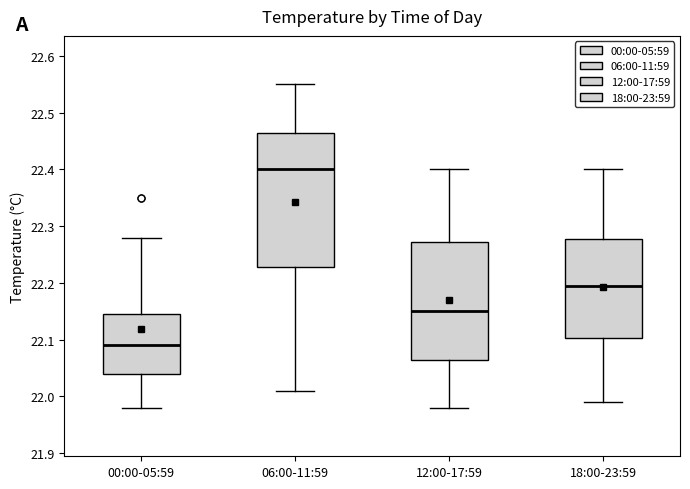

Where does the median line of the box for 06:00-11:59 sit on the y-axis? The values are not printed on the chart, so give them approximately, as read against the axis.

22.40